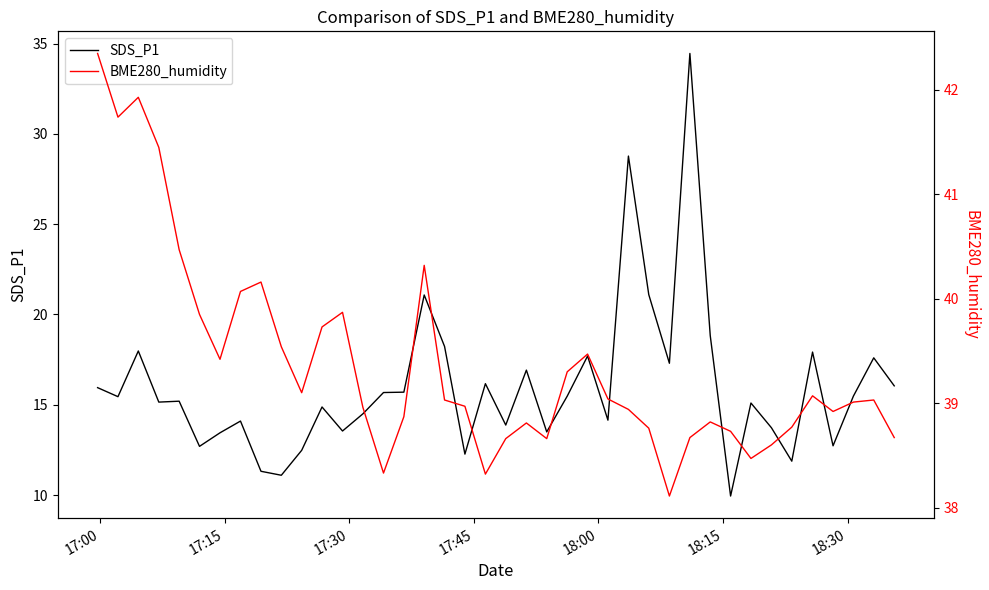

What is the highest value of the SDS_P1 series?

34.5